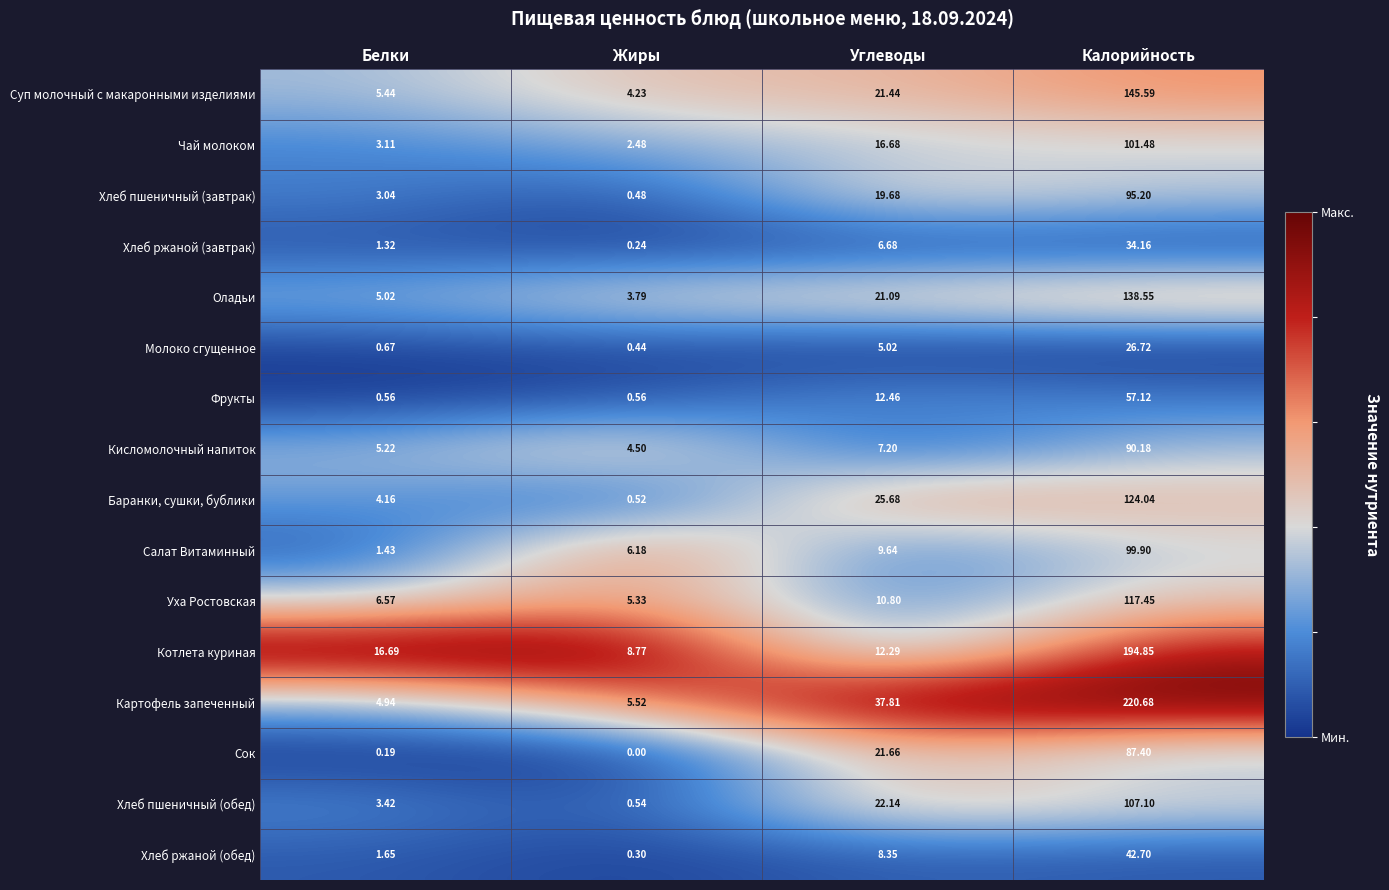

Is the value of Чай молоком at Углеводы greater than the value of Сок at Калорийность?

No